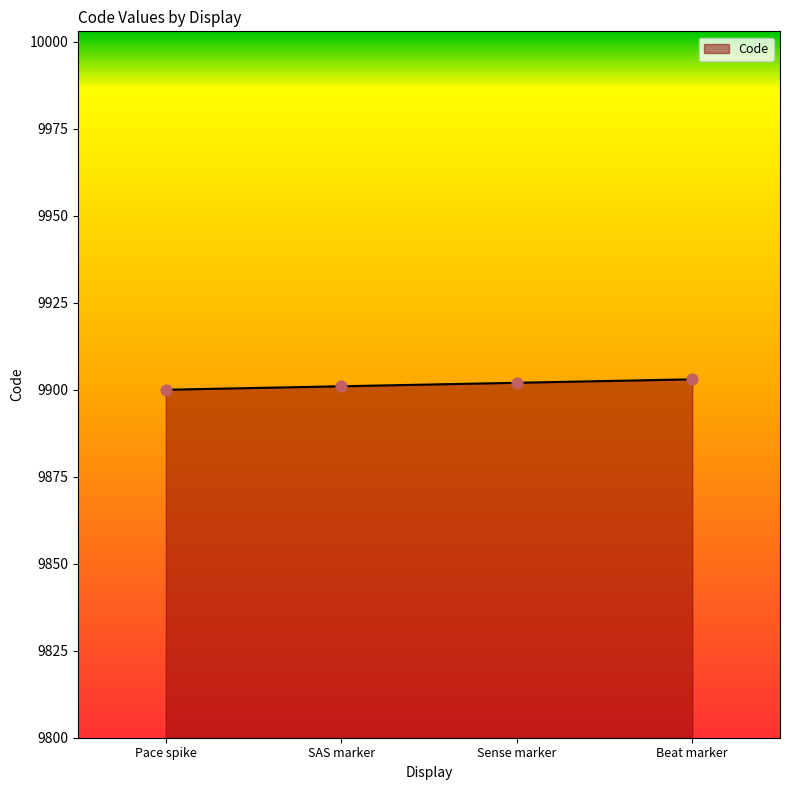

Between Sense marker and Pace spike, which is larger?

Sense marker